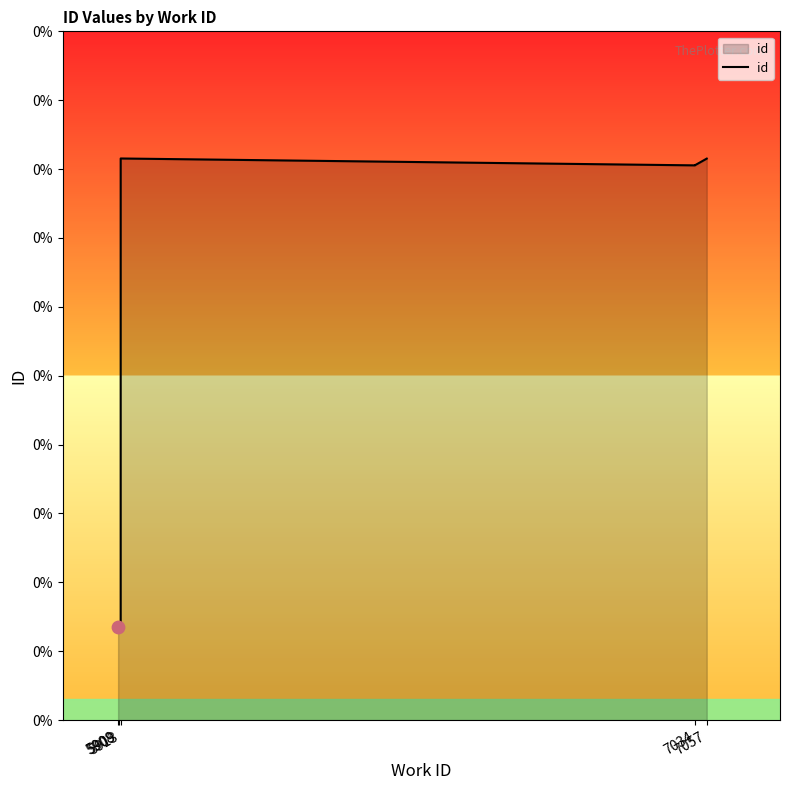

Between 7034 and 5913, which is larger?

7034